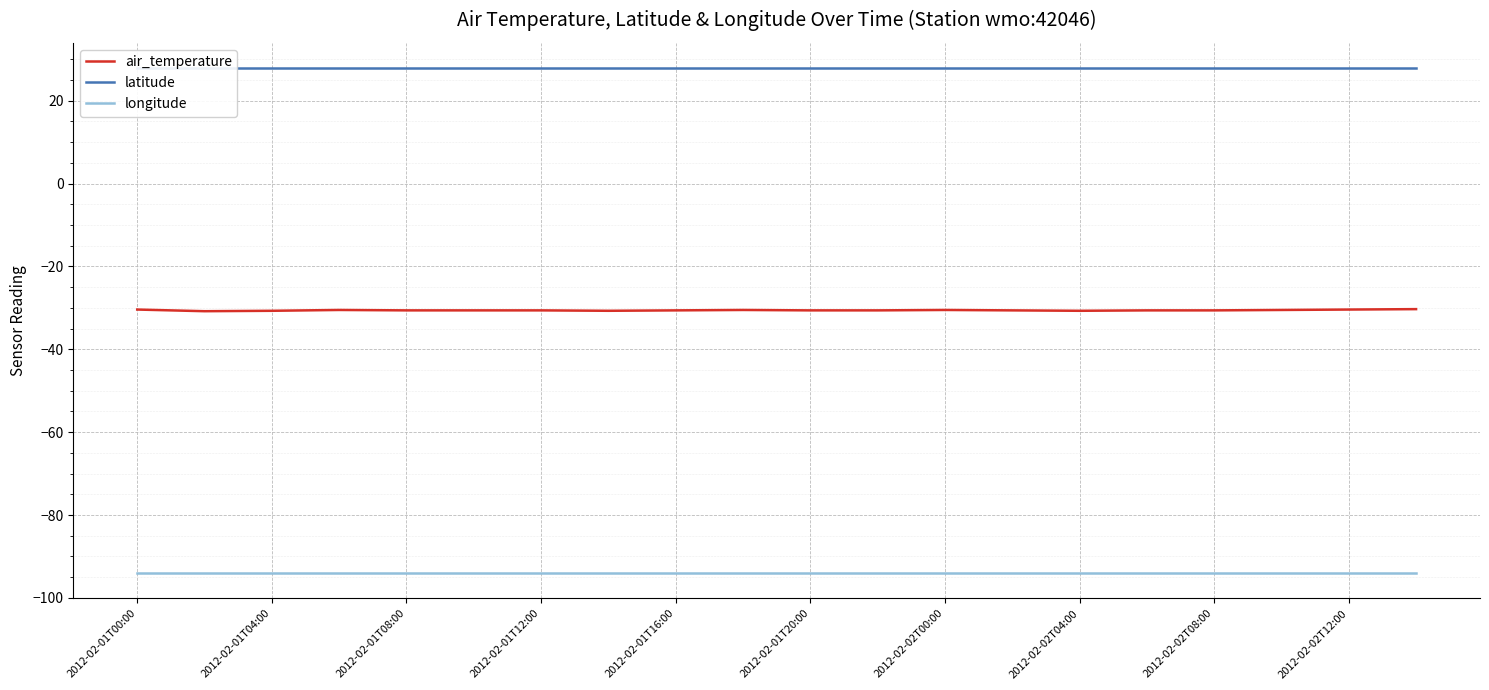

Reading right to left, transcribe all the data shown in this chart.

air_temperature: -30.3	-30.4	-30.5	-30.6	-30.6	-30.7	-30.6	-30.5	-30.6	-30.6	-30.5	-30.6	-30.7	-30.6	-30.6	-30.6	-30.5	-30.7	-30.8	-30.4
latitude: 27.9	27.9	27.9	27.9	27.9	27.9	27.9	27.9	27.9	27.9	27.9	27.9	27.9	27.9	27.9	27.9	27.9	27.9	27.9	27.9
longitude: -94.0	-94.0	-94.0	-94.0	-94.0	-94.0	-94.0	-94.0	-94.0	-94.0	-94.0	-94.0	-94.0	-94.0	-94.0	-94.0	-94.0	-94.0	-94.0	-94.0